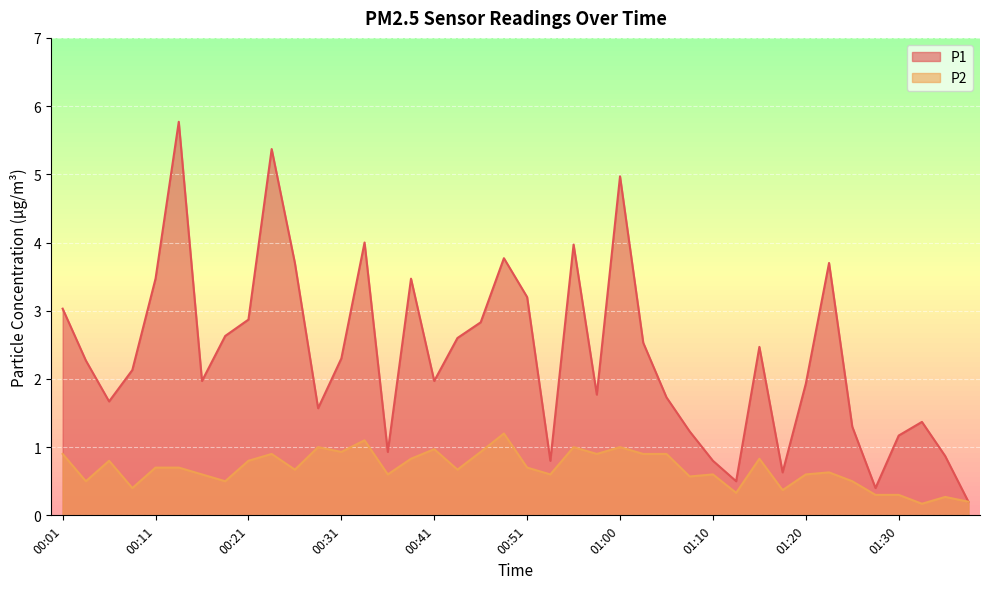

At how many categories does at least one series exceed 2?

21